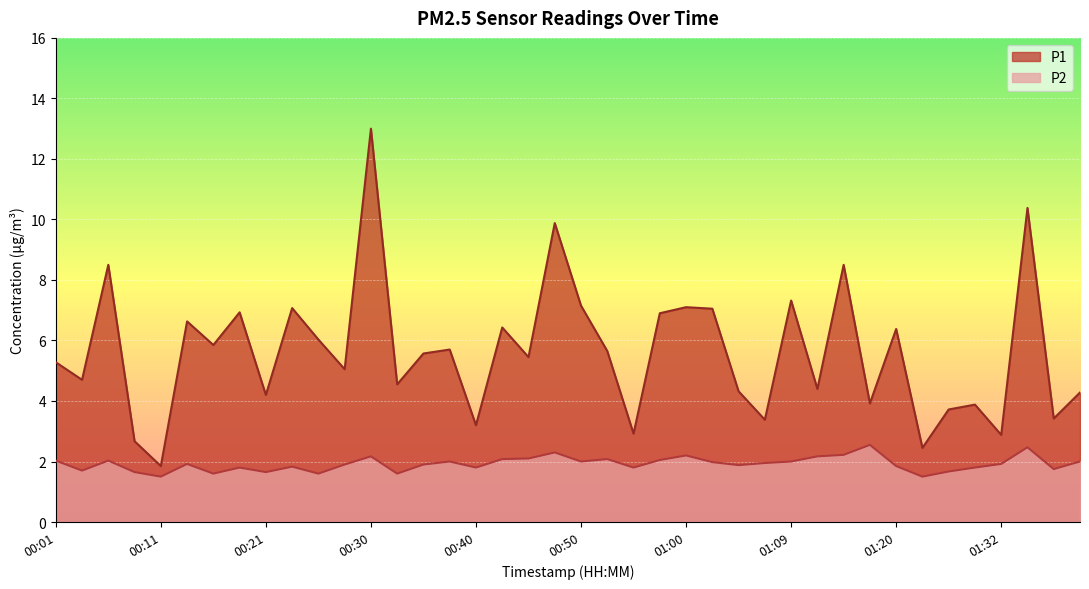

What is the difference between the P2 values at 00:21 and 01:37?

0.1